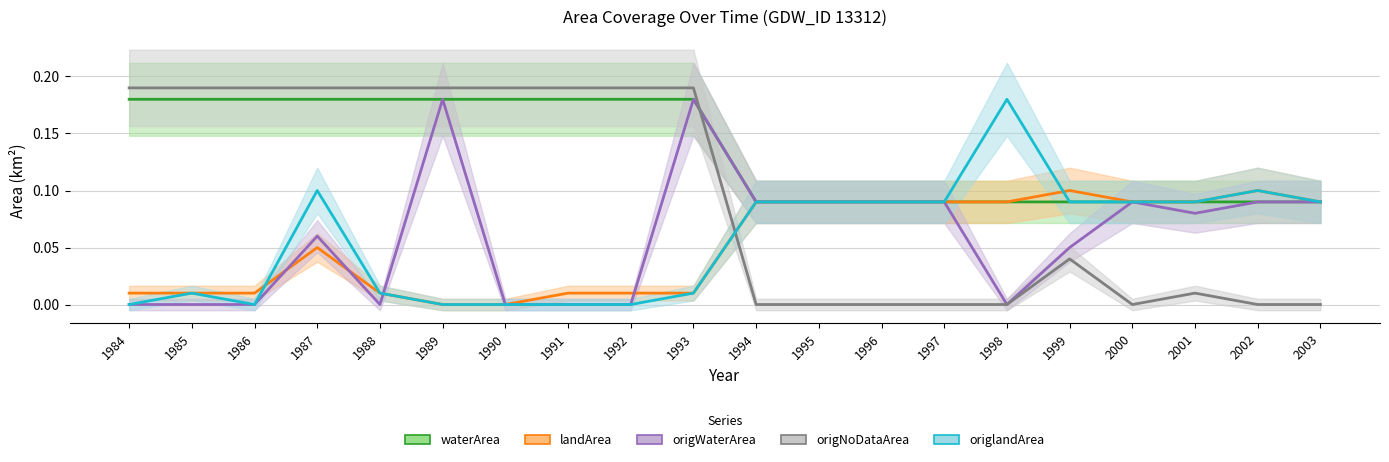

Count the waterArea values in the range 0 to 1.

20